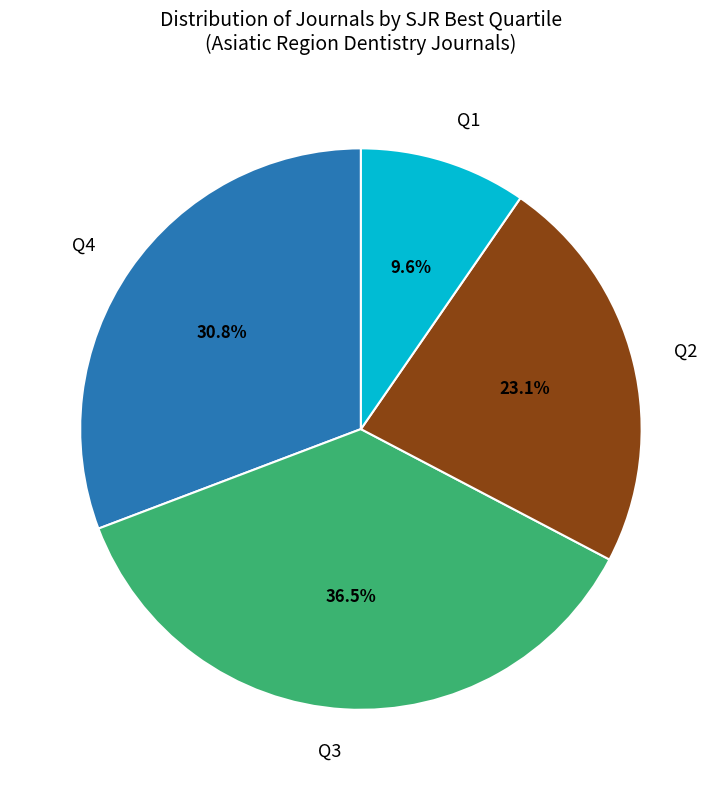

Is there a majority slice in this chart?

No